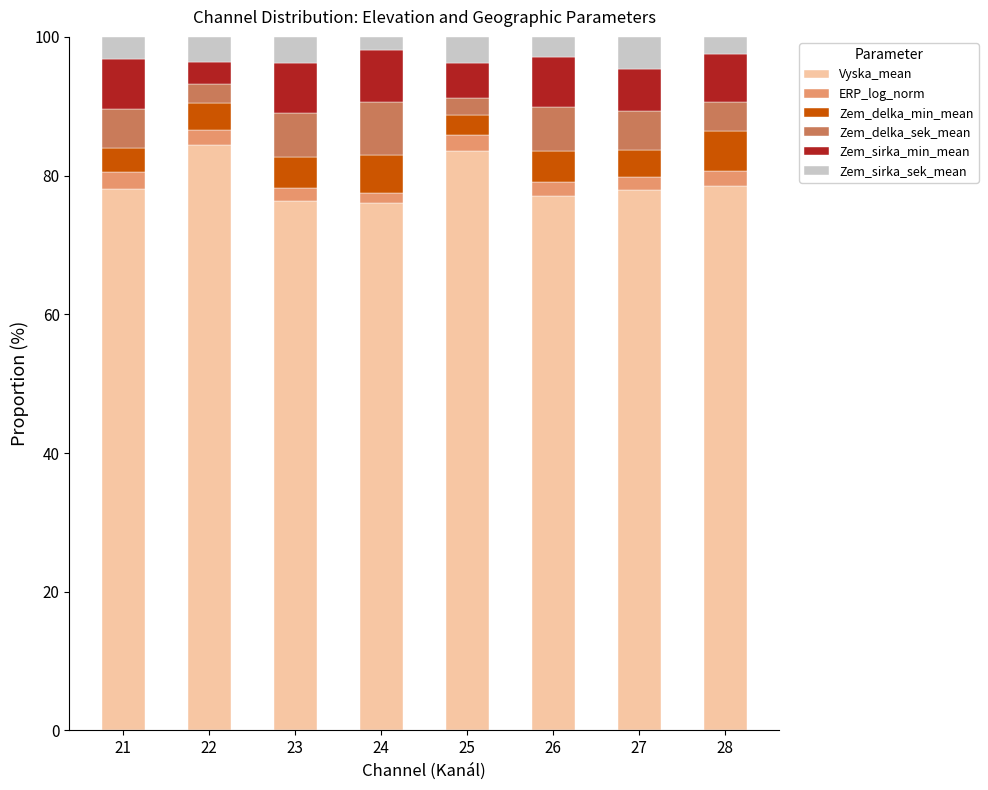

The value of Vyska_mean at 24 is 76.1. True or false?

True